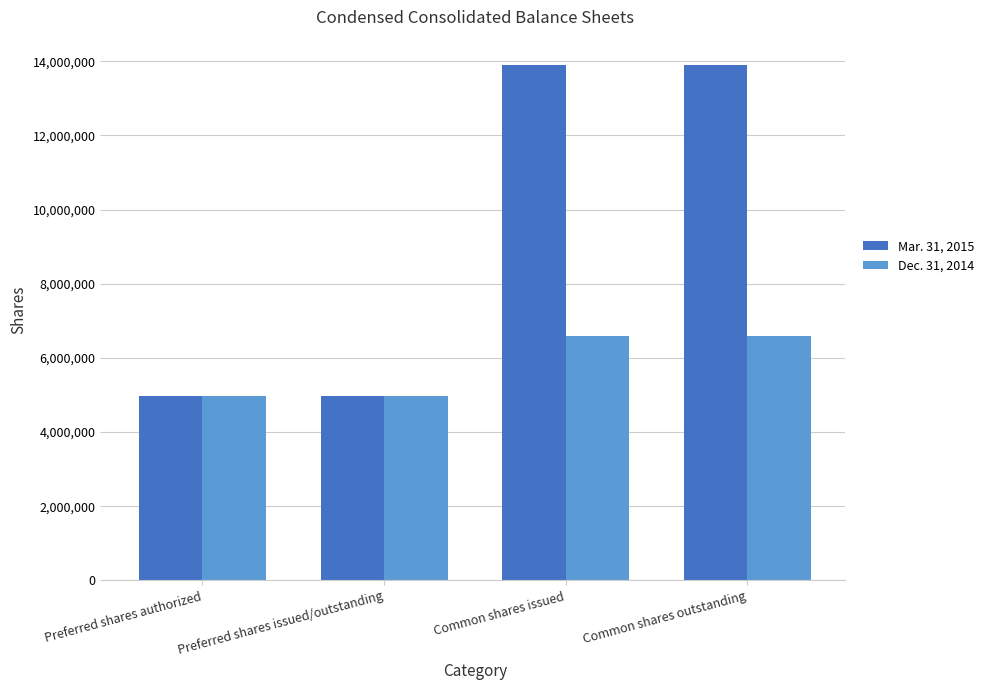

How many groups of bars are there?

4